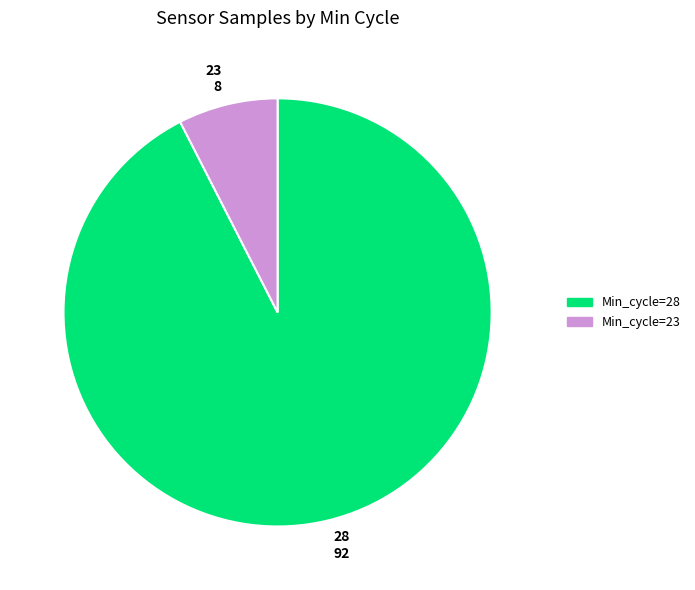

Which slice is the largest?

28 92